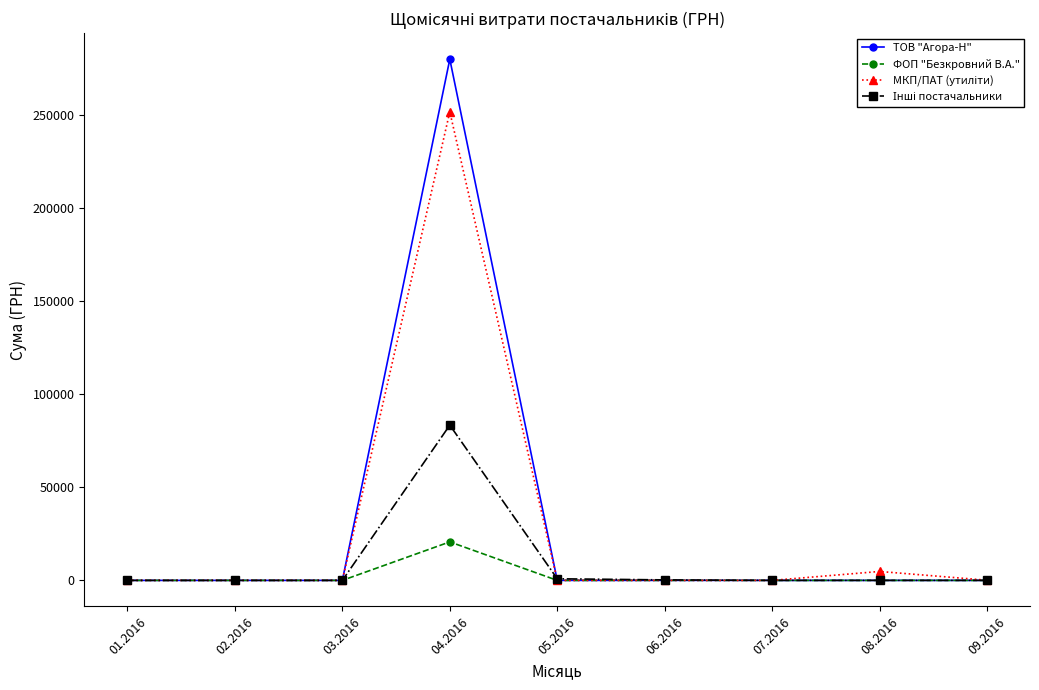

What is the total value across all series at 09.2016?

84.5